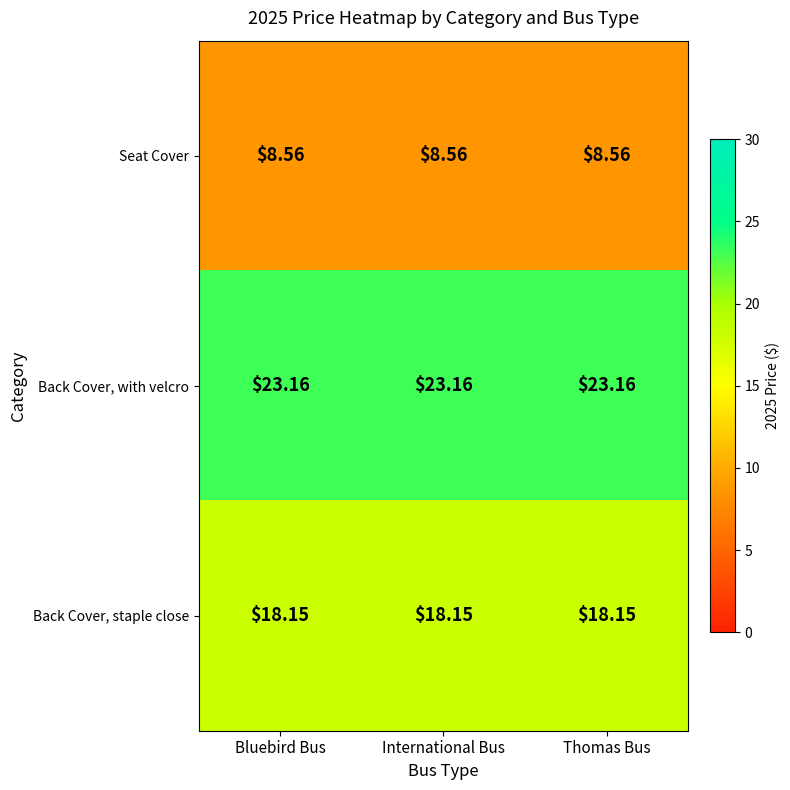

What is the spread (max minus min) of values at International Bus?

14.6